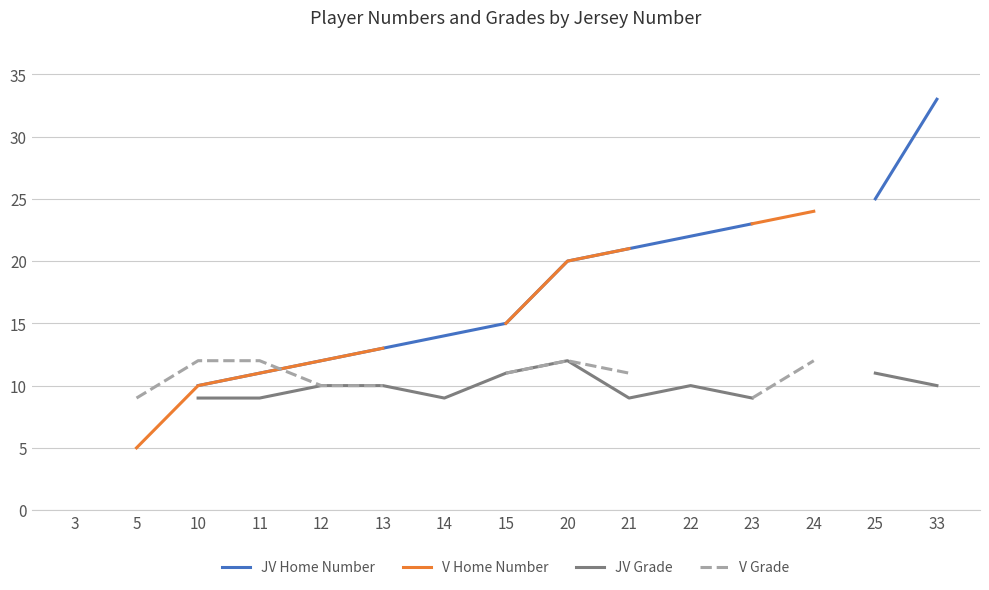

How many positive values does the V Grade series have?

11